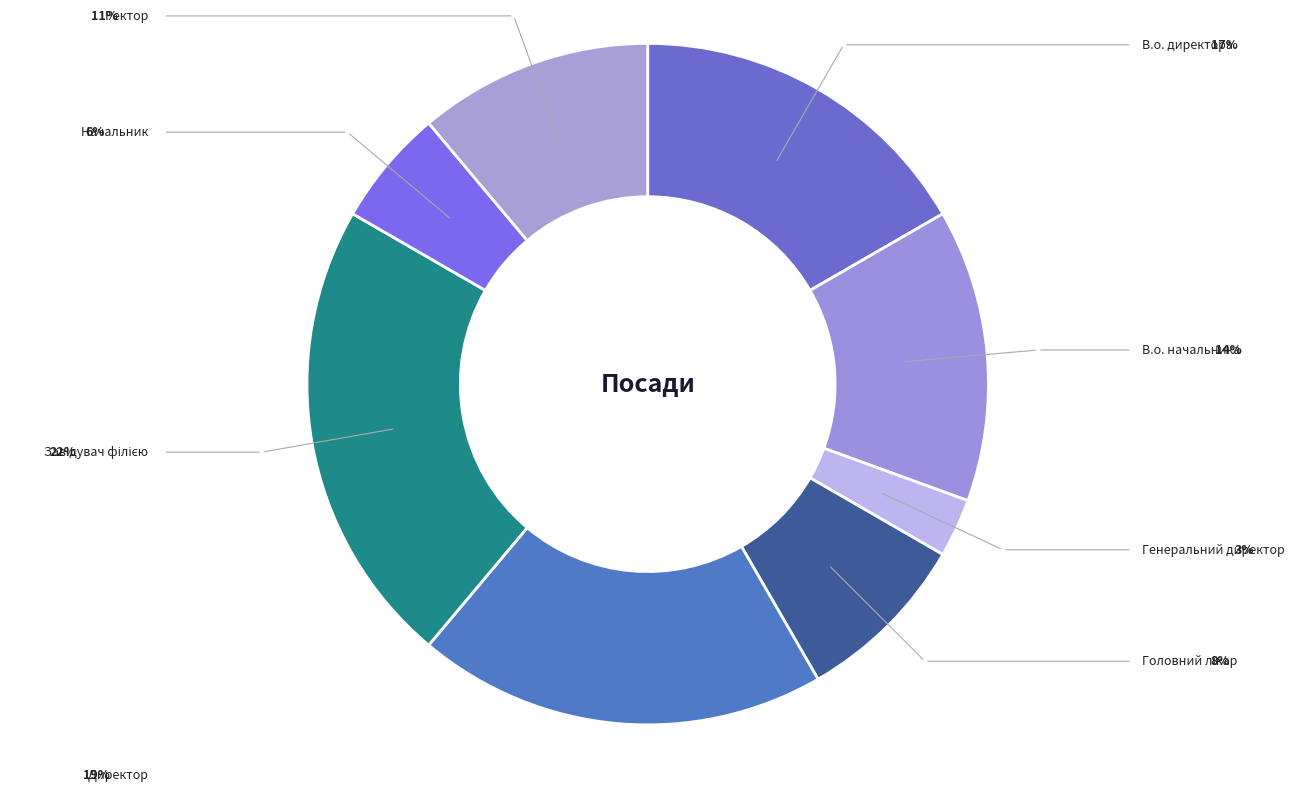

What is the largest slice in the pie chart?

Завідувач філією